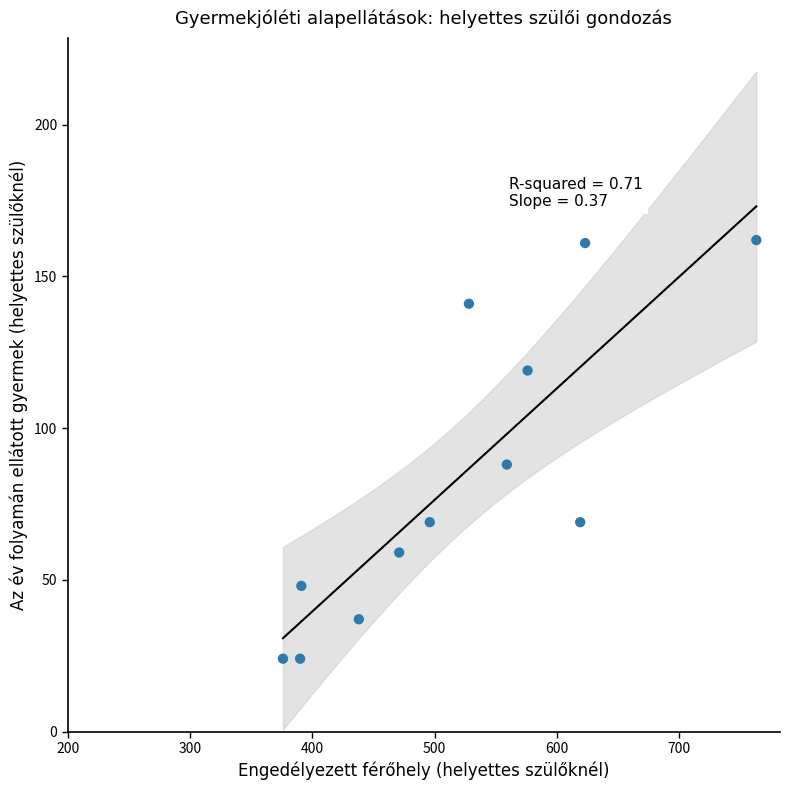

What is the range of Y values (max minus min)?

138